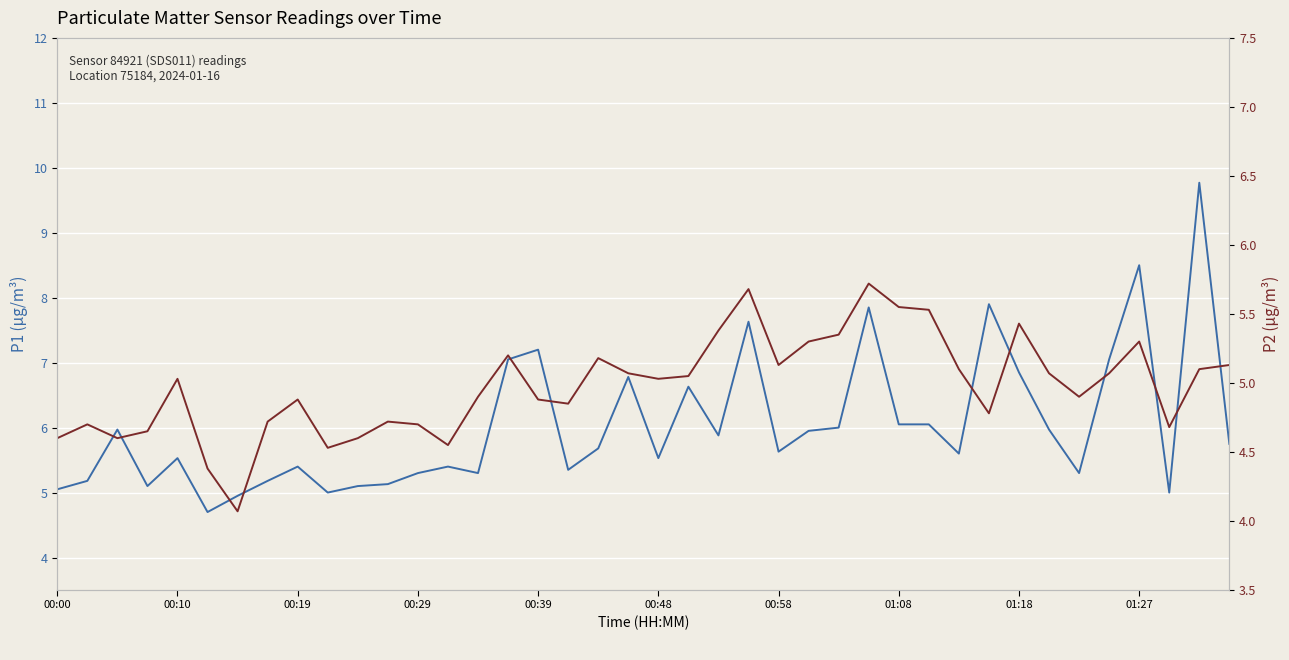

Is it true that P1 - PM10 (left scale) equals 8.3 at 10?

False